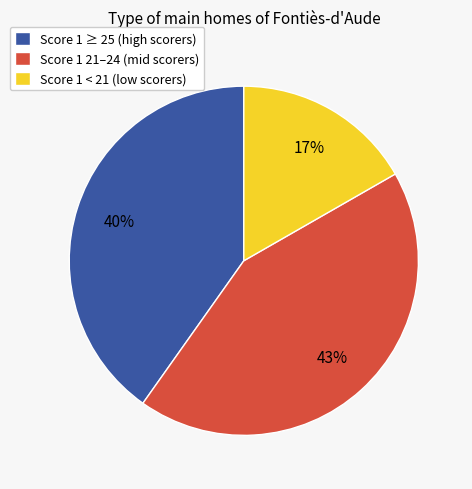

To the nearest percent, what is the combined percentage of Score 1 21–24 (mid scorers) and Score 1 < 21 (low scorers)?

60%